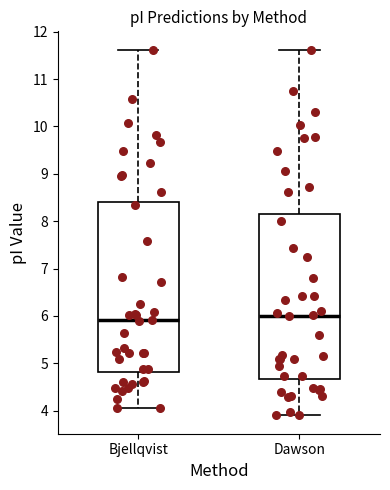

Reading left to right, transcribe this box plot: for each box, give where its median line is, the range the box spans, and where its two whiskers end, as read against the y-axis. The values are not printed on the chart, so give them approximately, as read against the axis.

Bjellqvist: median 5.9, box 4.8 to 8.4, whiskers 4.1 to 11.6
Dawson: median 6.0, box 4.7 to 8.2, whiskers 3.9 to 11.6